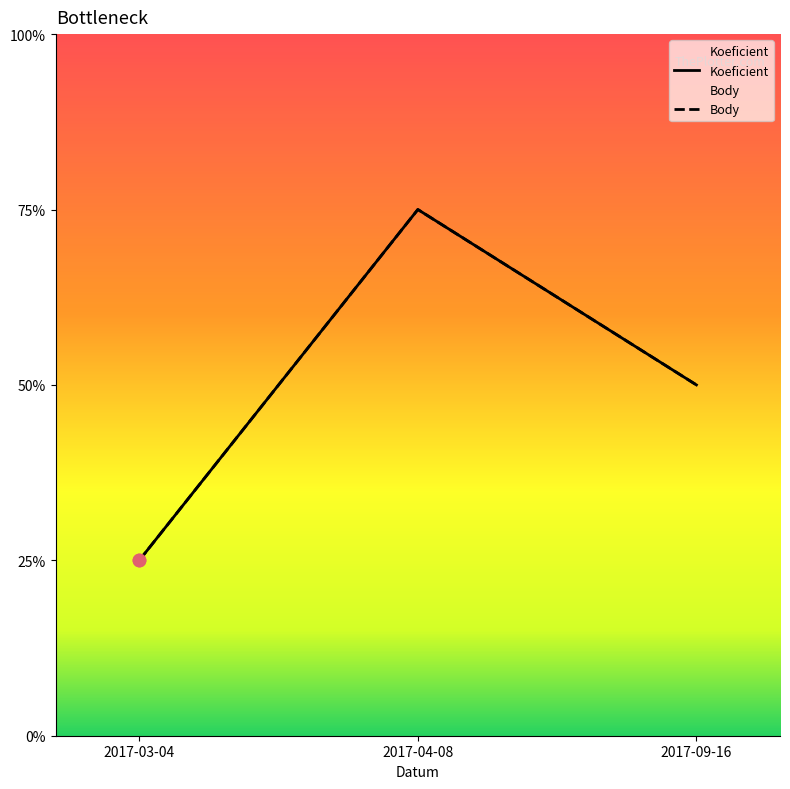

At how many categories does at least one series exceed 1?

2